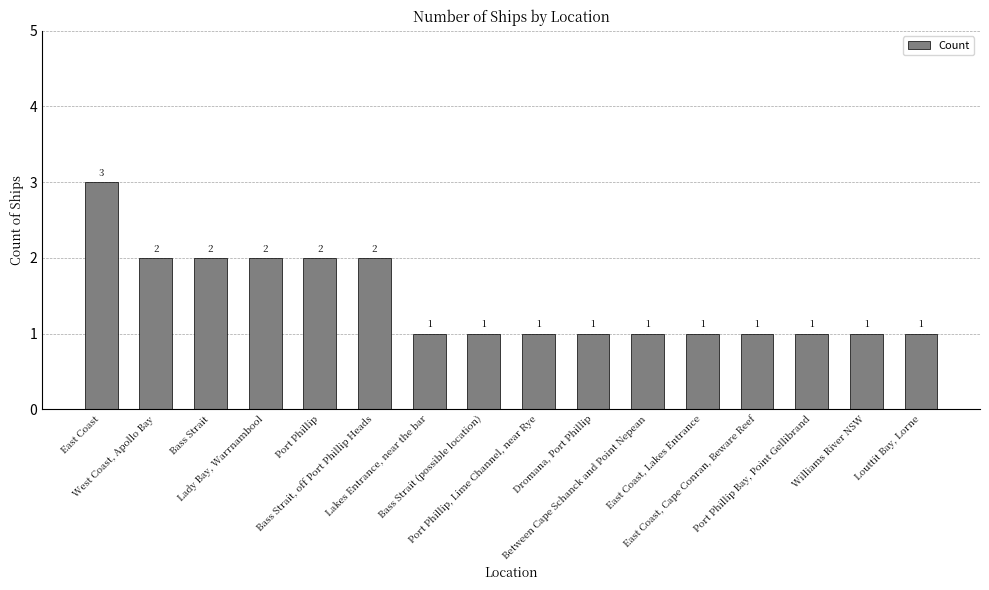

The chart shows a value of 1 at Port Phillip. True or false?

False